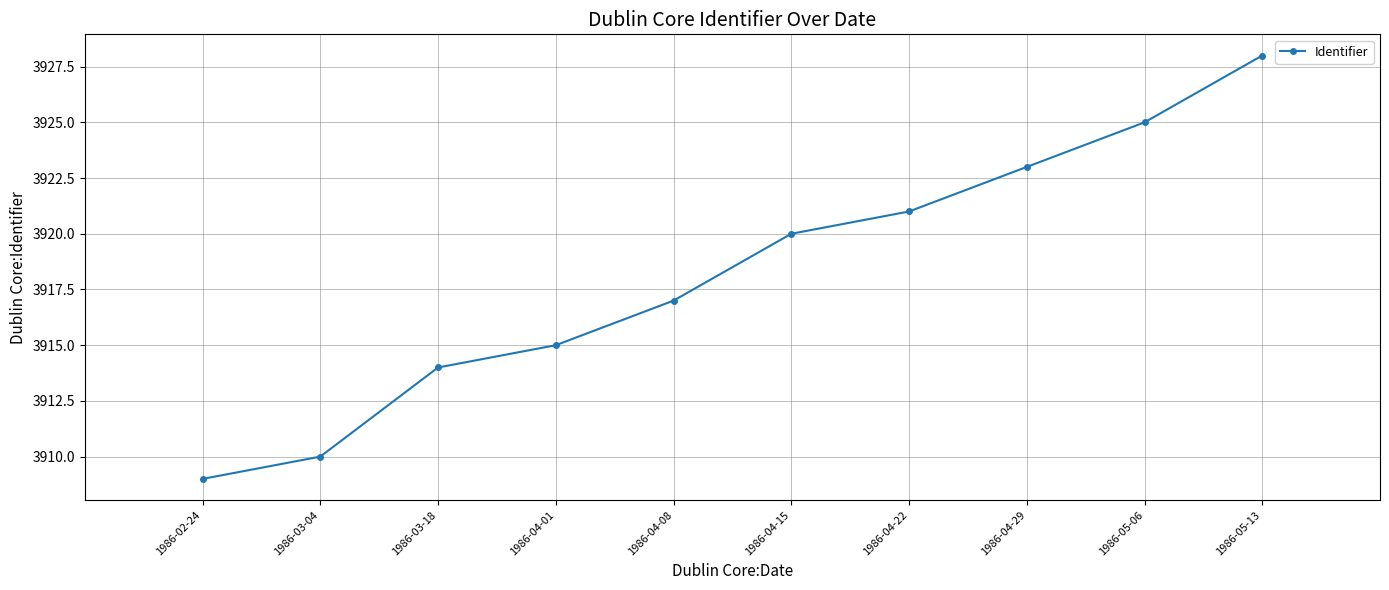

What is the average value?

3918